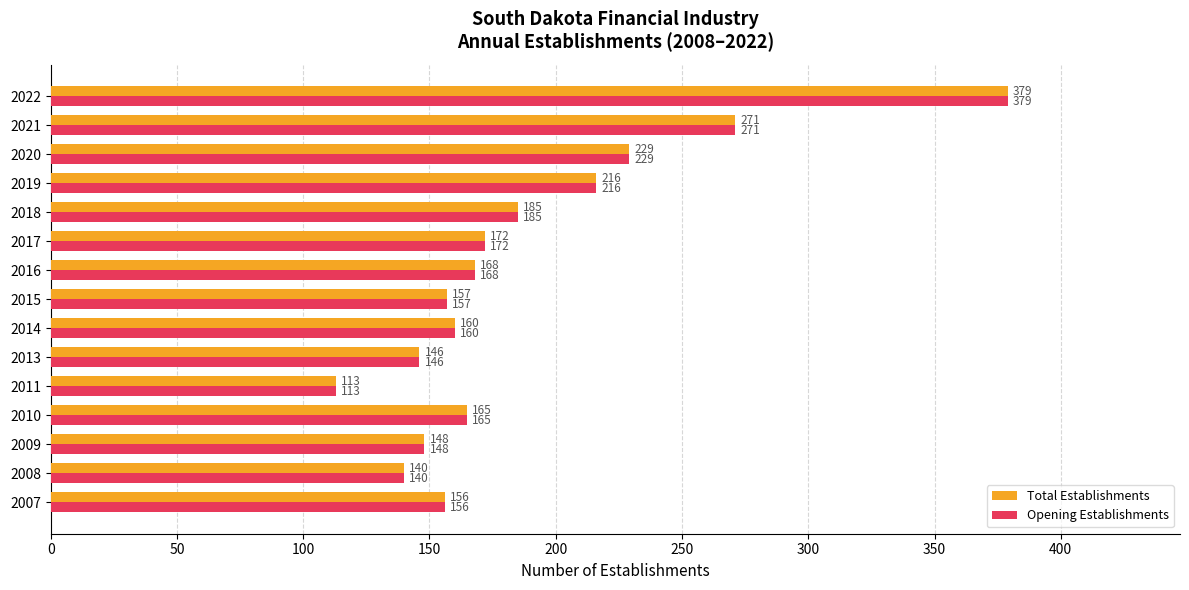

Is it true that Opening Establishments equals 55 at 2011?

False